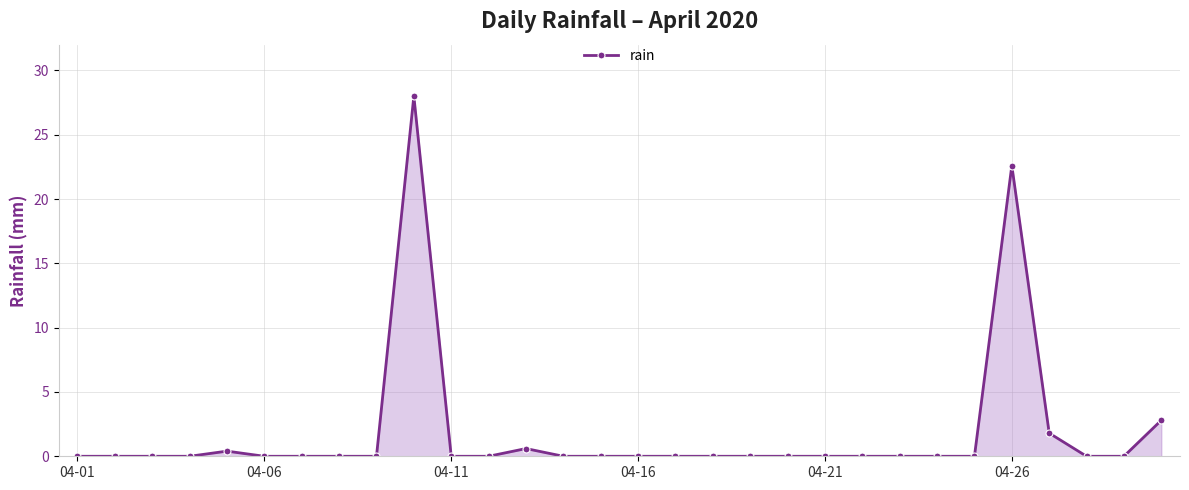

What is the difference between the maximum and minimum values?

28.0